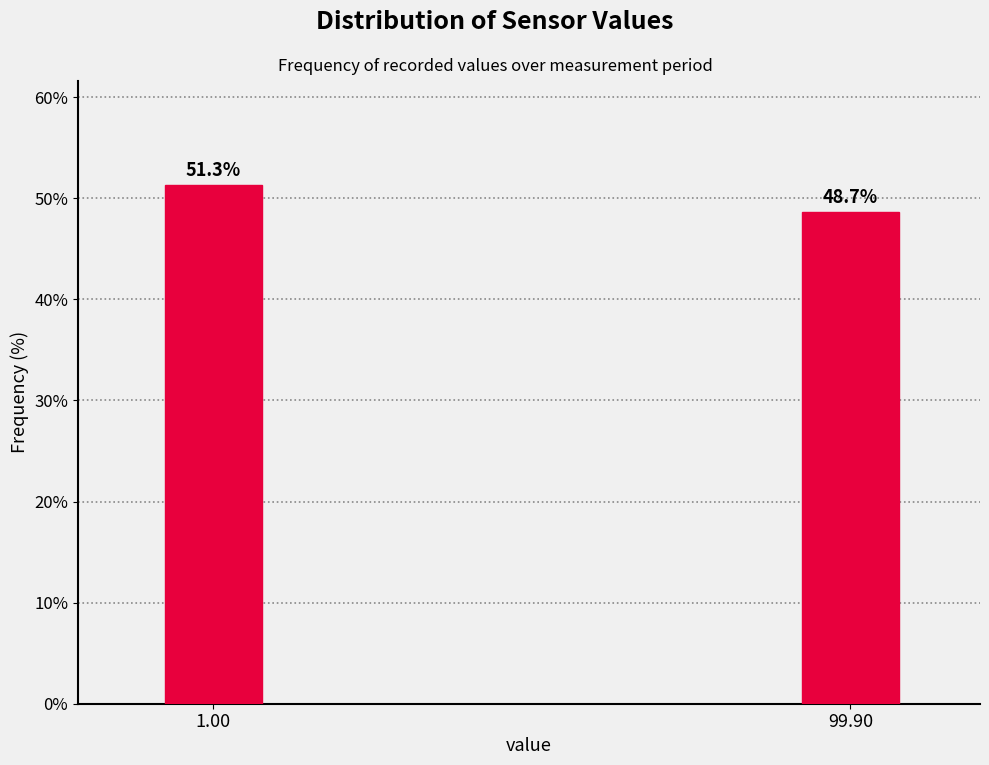

Reading right to left, transcribe all the data shown in this chart.

99.90=48.7	1.00=51.3